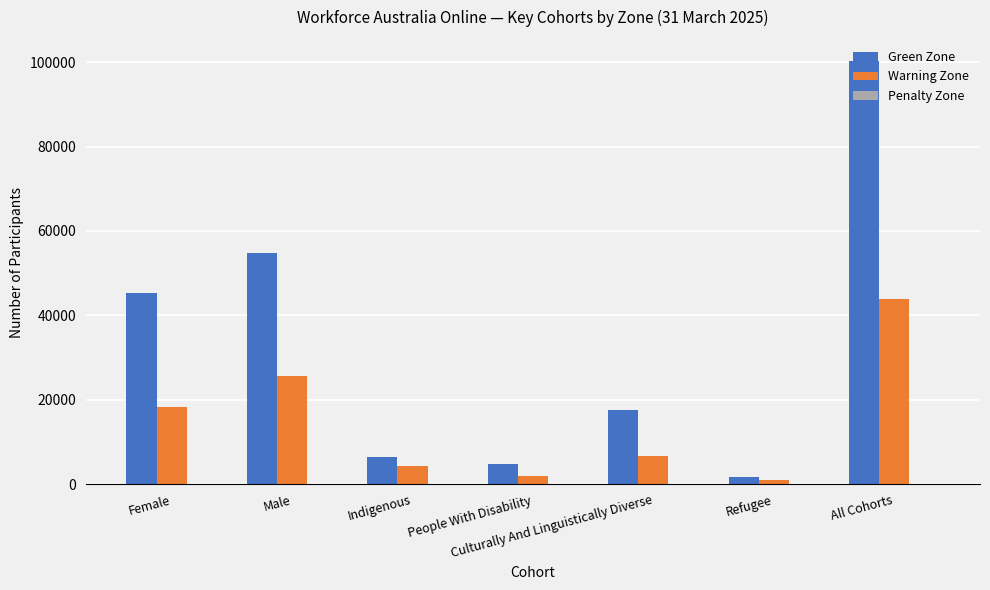

Which label corresponds to the smallest value in the chart?

Refugee